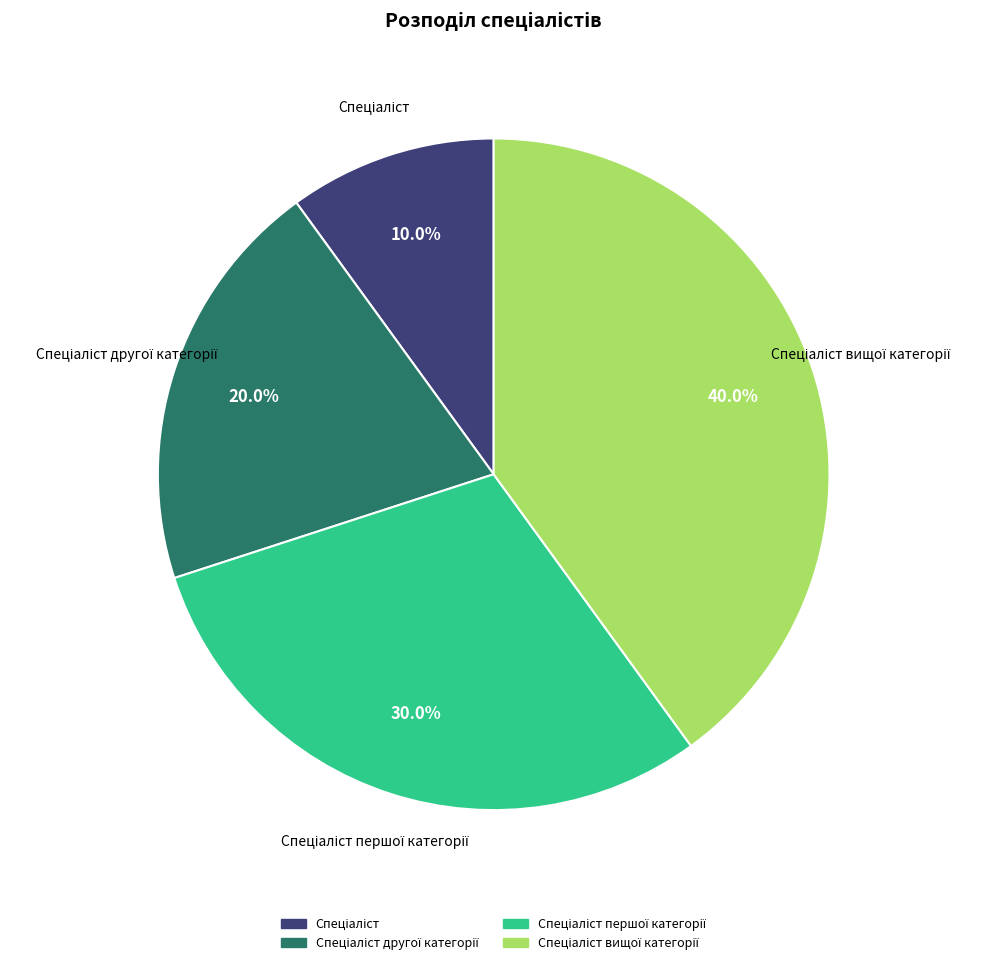

Count the number of slices in the pie.

4